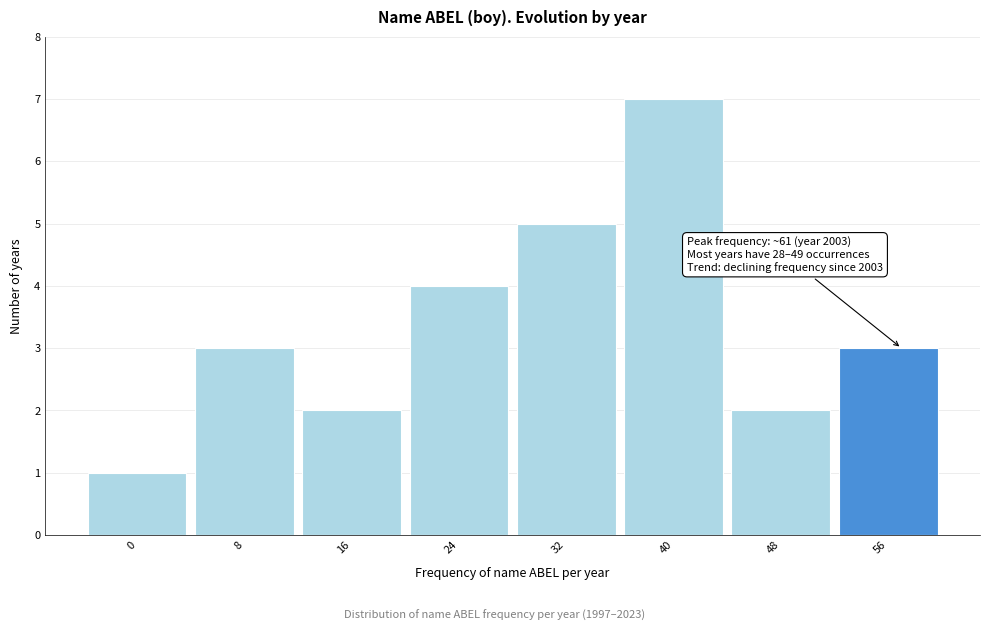

Reading left to right, list all the values displayed in this chart.

1	3	2	4	5	7	2	3